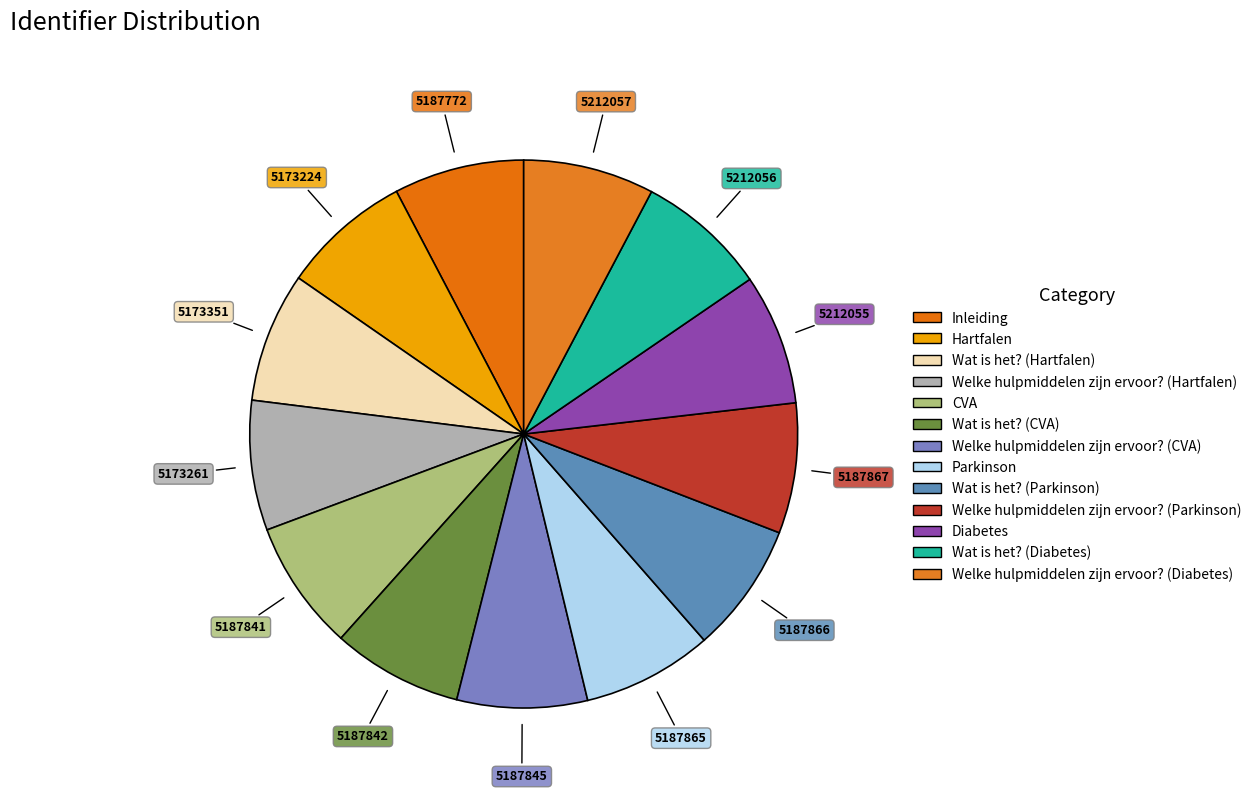

The Diabetes slice represents 18% of the pie. True or false?

False